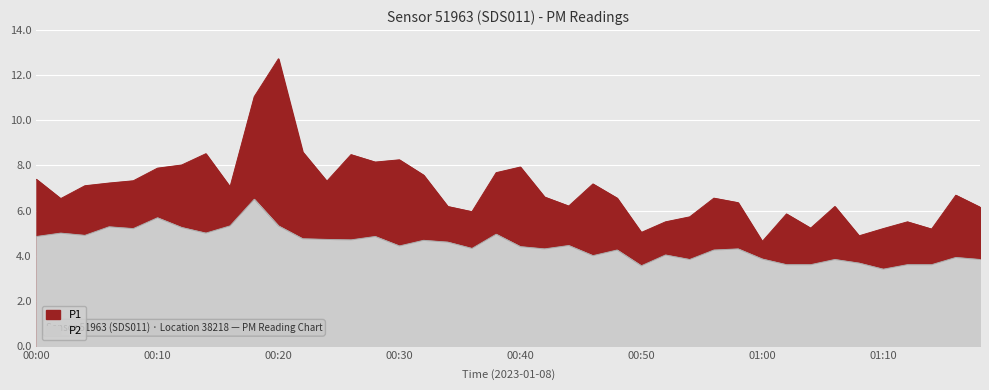

Where does the P2 series first go above 4?

00:00